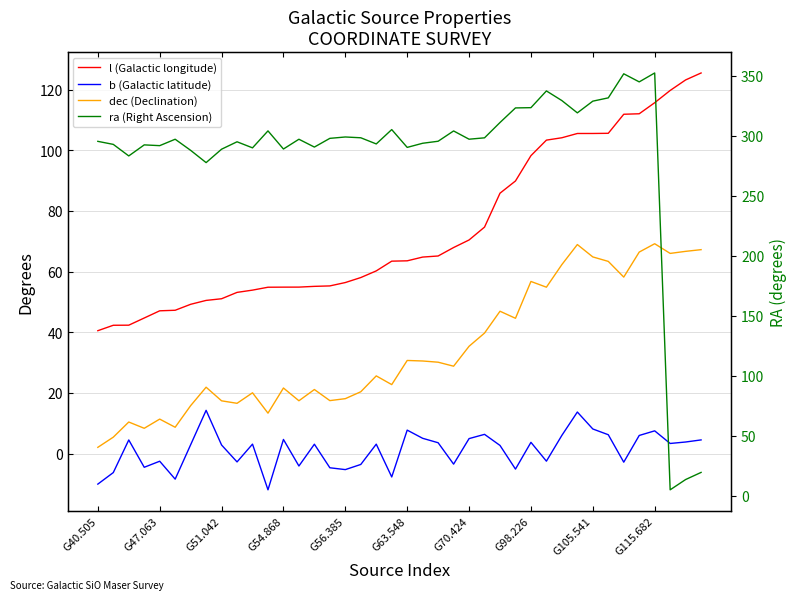

What are all the series names shown in the legend?

l (Galactic longitude), b (Galactic latitude), dec (Declination), ra (Right Ascension)